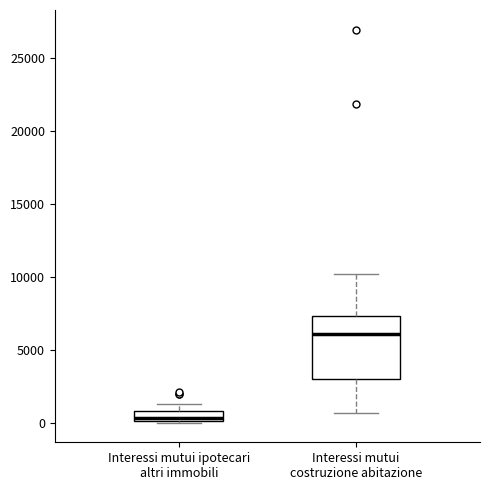

Comparing the boxes themselves (not the whiskers), which one is the tallest?

Interessi mutui costruzione abitazione